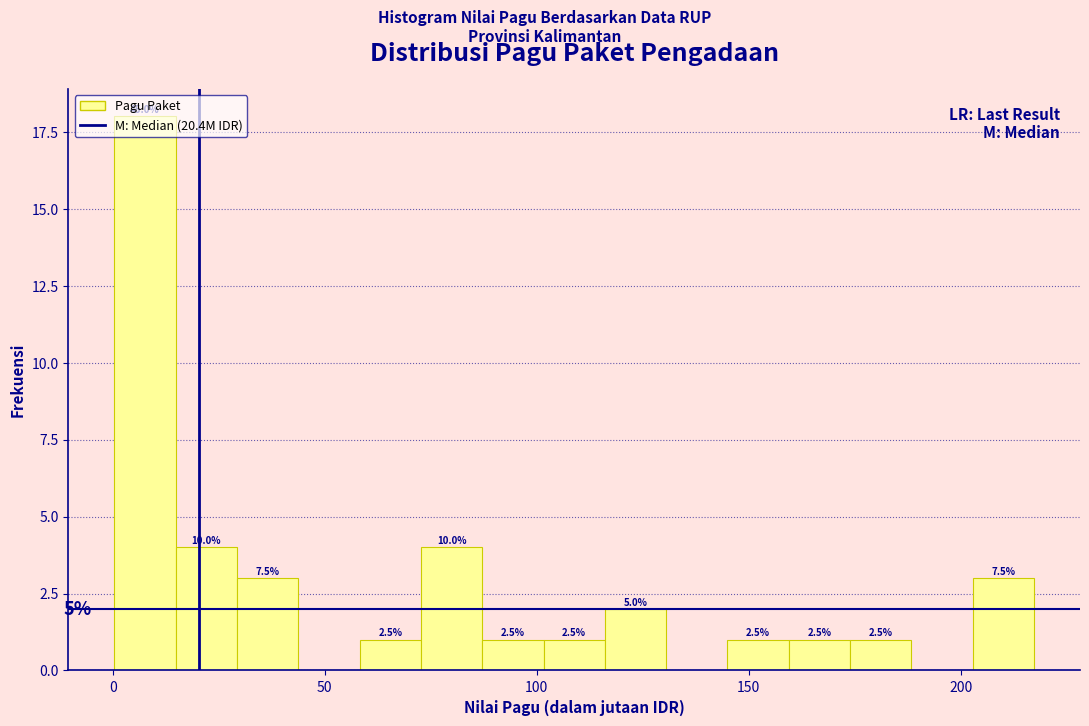

Around what value on the x-axis is the tallest bar? Give the approximate position of its centre, as read against the axis.

10